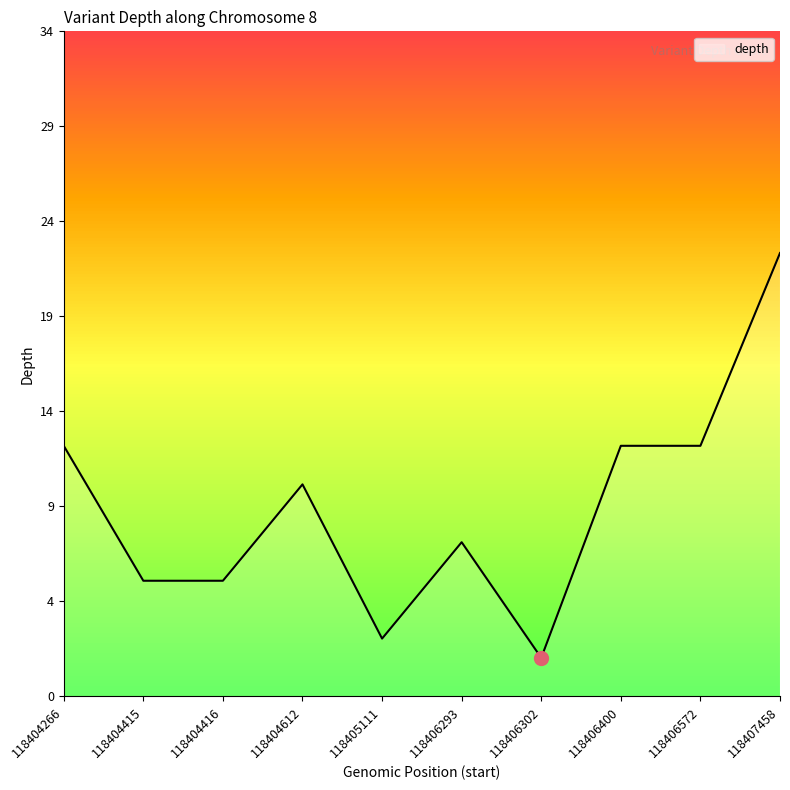

At which label is the value closest to 12?

118404266